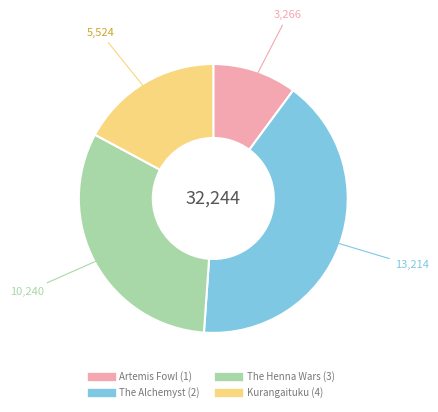

Rank the categories by value from highest to lowest.

The Alchemyst (2), The Henna Wars (3), Kurangaituku (4), Artemis Fowl (1)